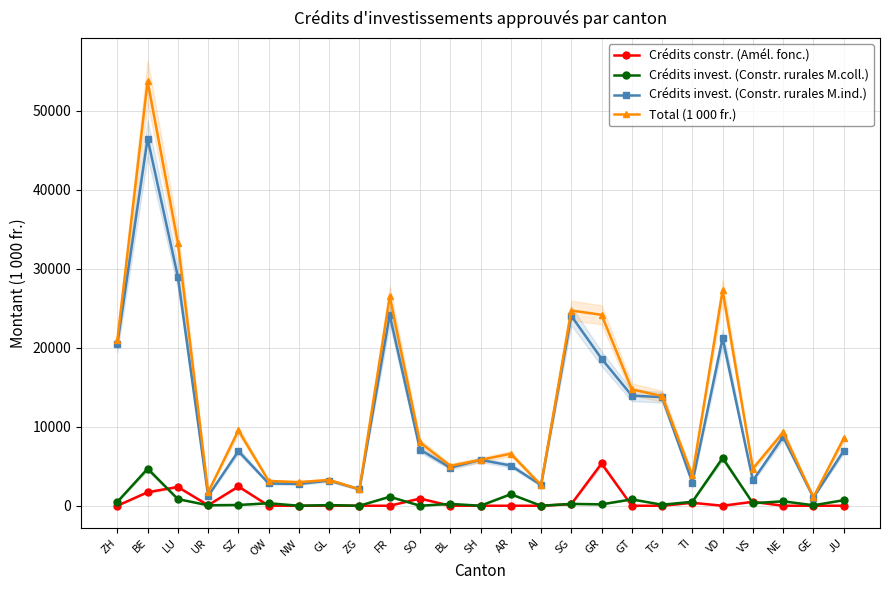

Which series has the largest range (max minus min)?

Total (1 000 fr.)